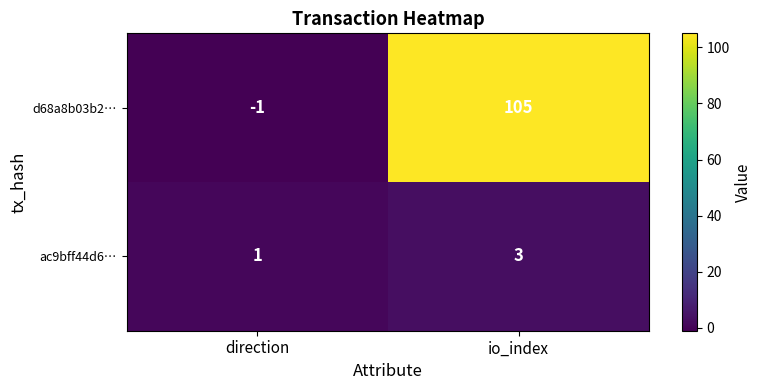

At which category is the sum across all series the highest?

io_index